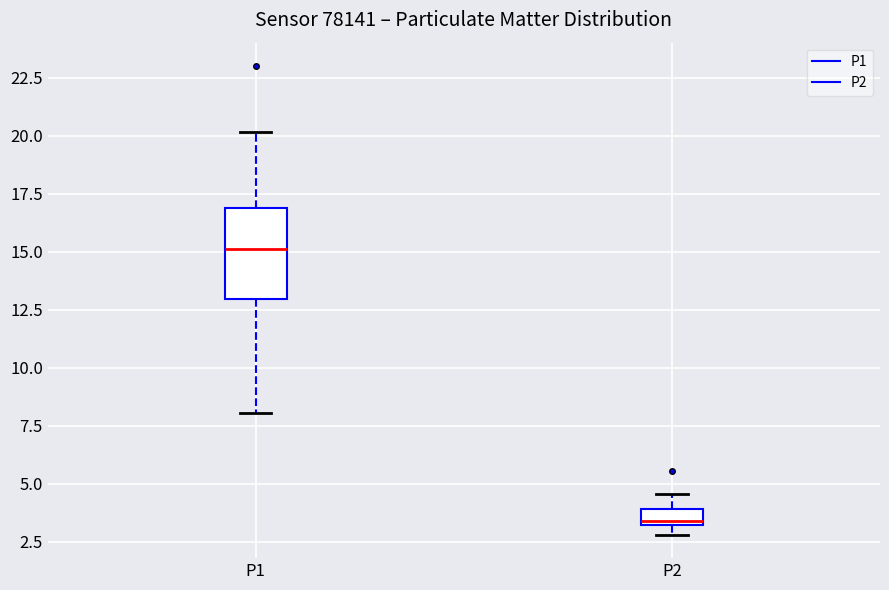

Comparing the boxes themselves (not the whiskers), which one is the tallest?

P1